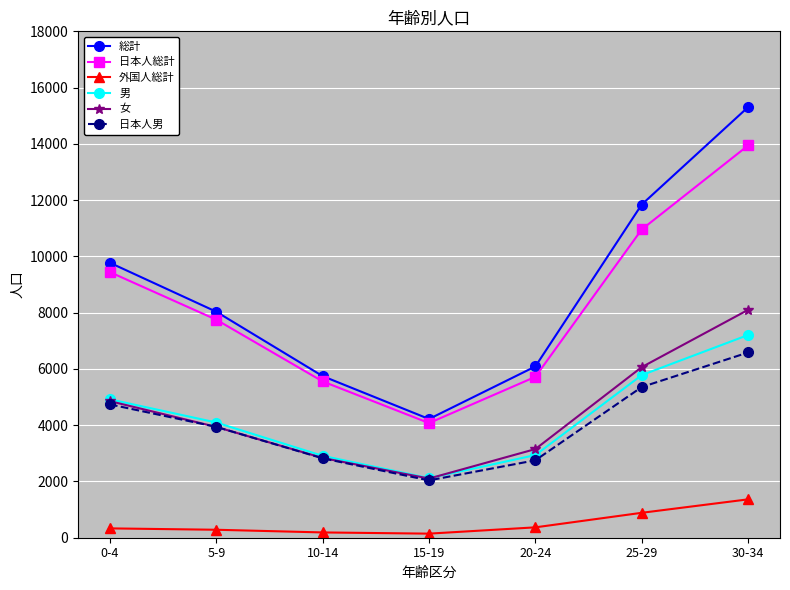

At which category does the chart reach its peak across all series?

30-34